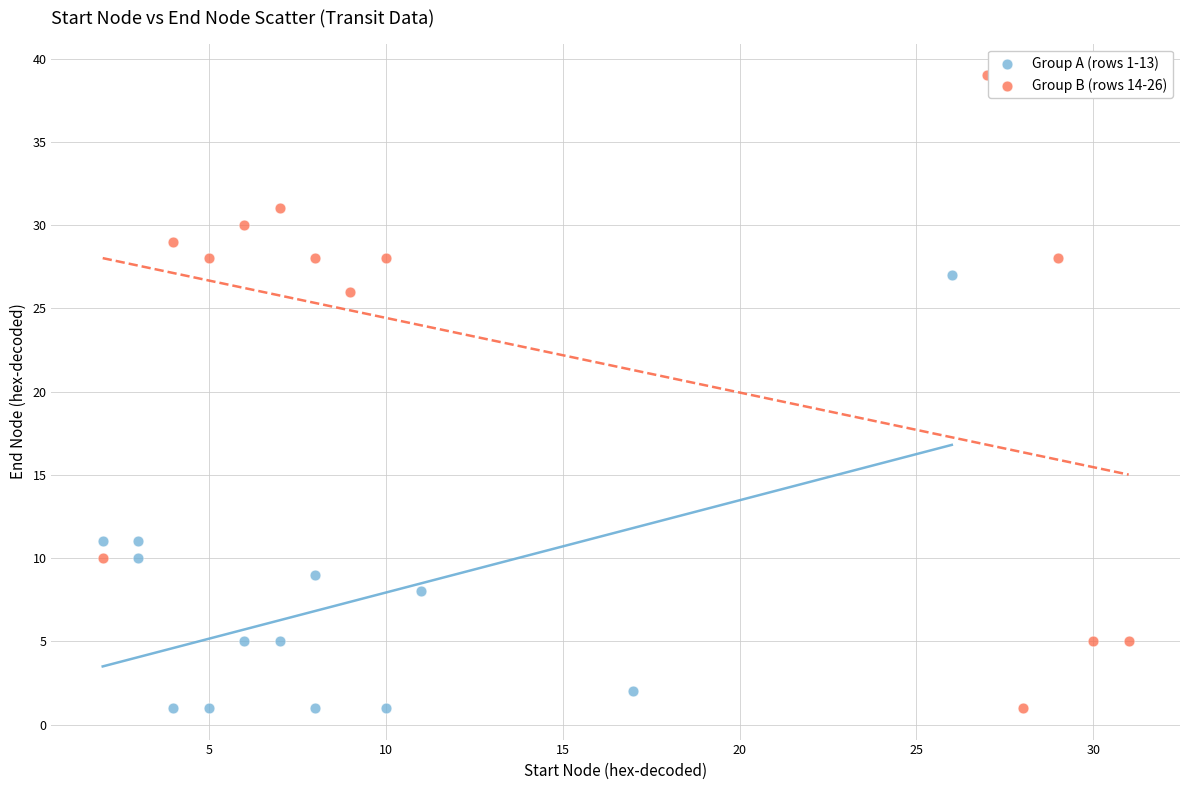

Which series contains the highest Y value?

Group B (rows 14-26)